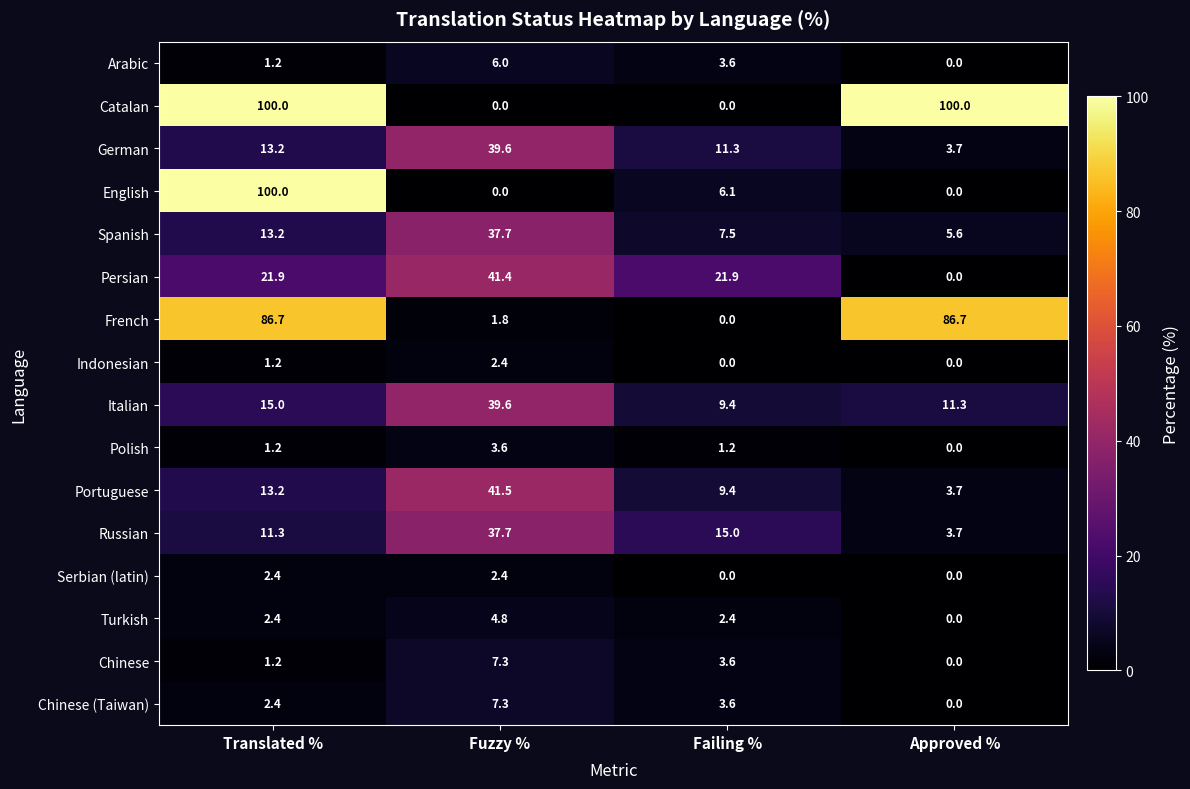

True or false: Spanish has a value of 5.3 at Translated %.

False